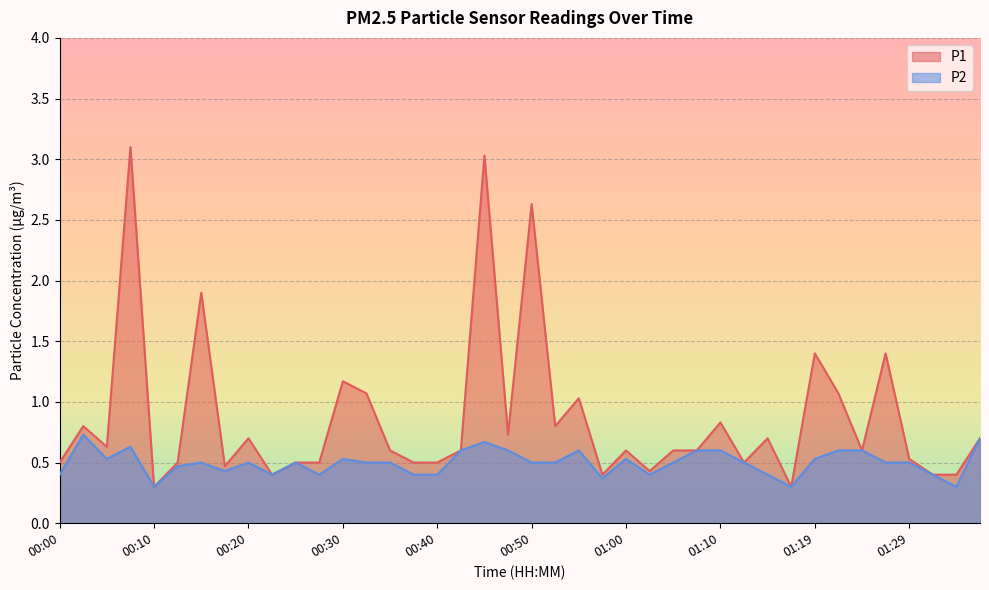

Where is the first local minimum for P2?

00:05